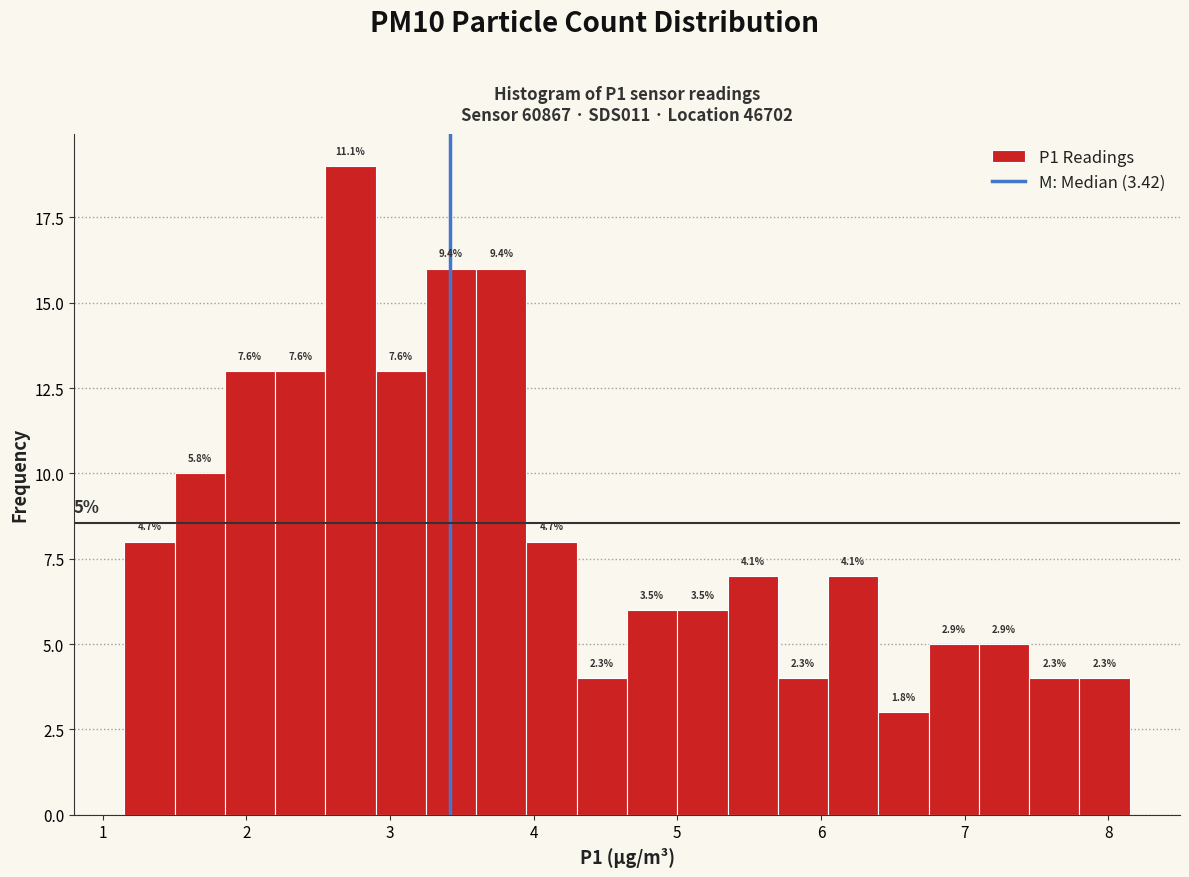

Around what value on the x-axis is the tallest bar? Give the approximate position of its centre, as read against the axis.

2.7